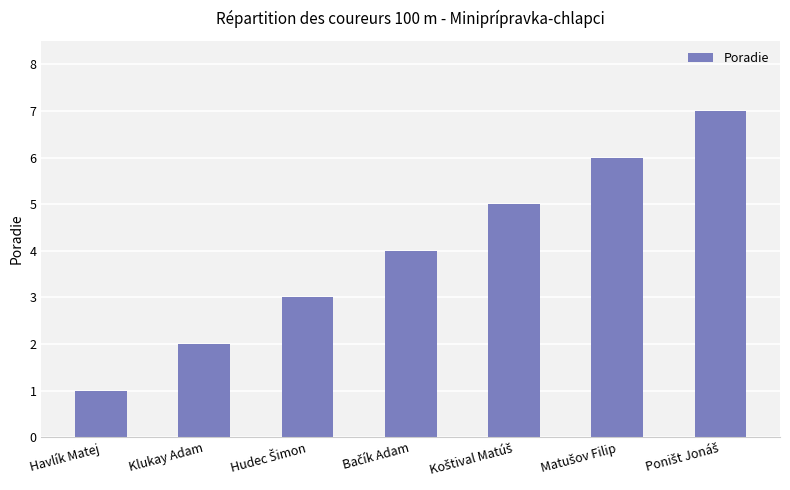

Approximately how many times larger is the value at Klukay Adam compared to Havlík Matej?

2.0